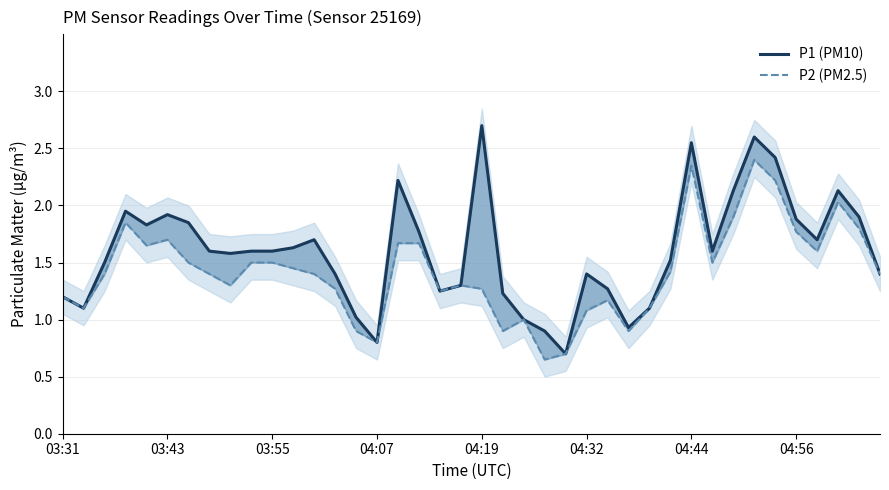

How many data points in P2 (PM2.5) are above 1?

33